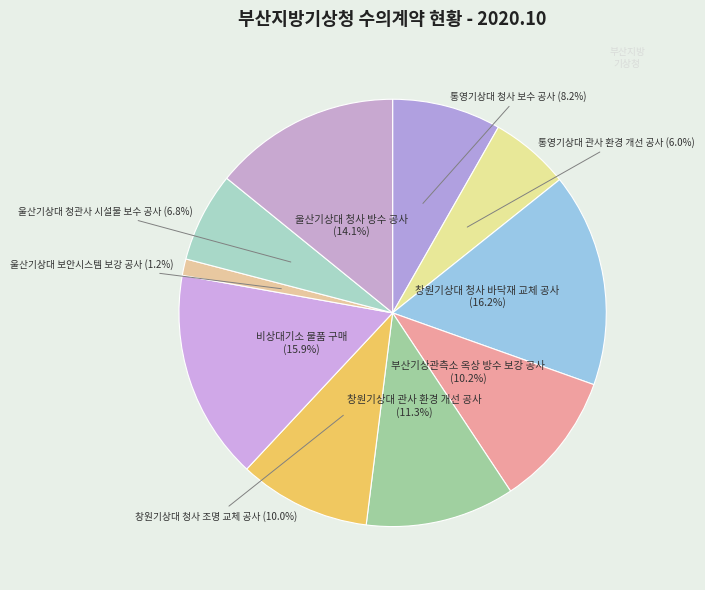

How many segments does this pie chart have?

10